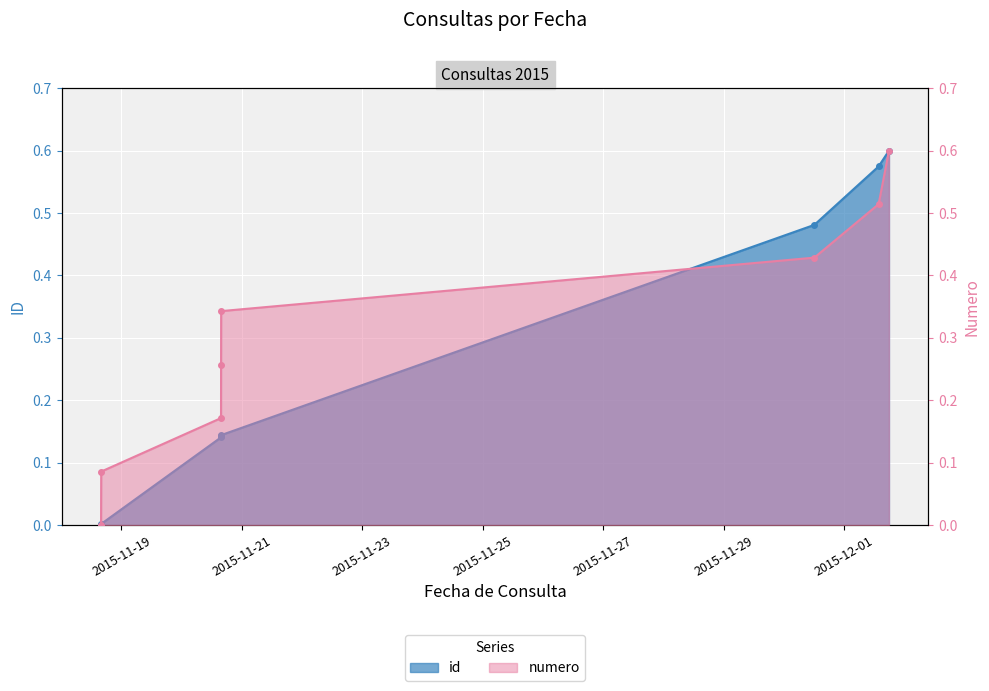

Reading left to right, transcribe all the data shown in this chart.

id: 0.0	0.0	0.1	0.1	0.1	0.5	0.6	0.6
numero: 0.0	0.1	0.2	0.3	0.3	0.4	0.5	0.6